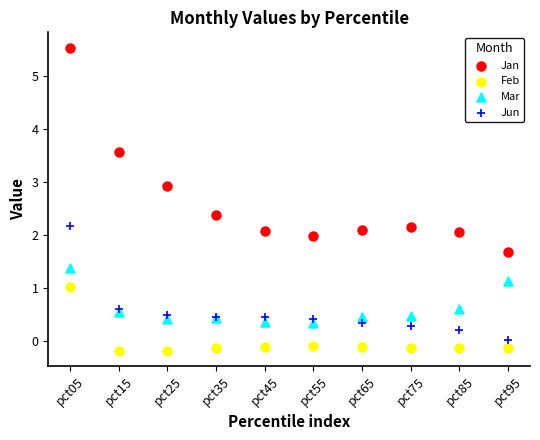

Which series contains the highest Y value?

Jan